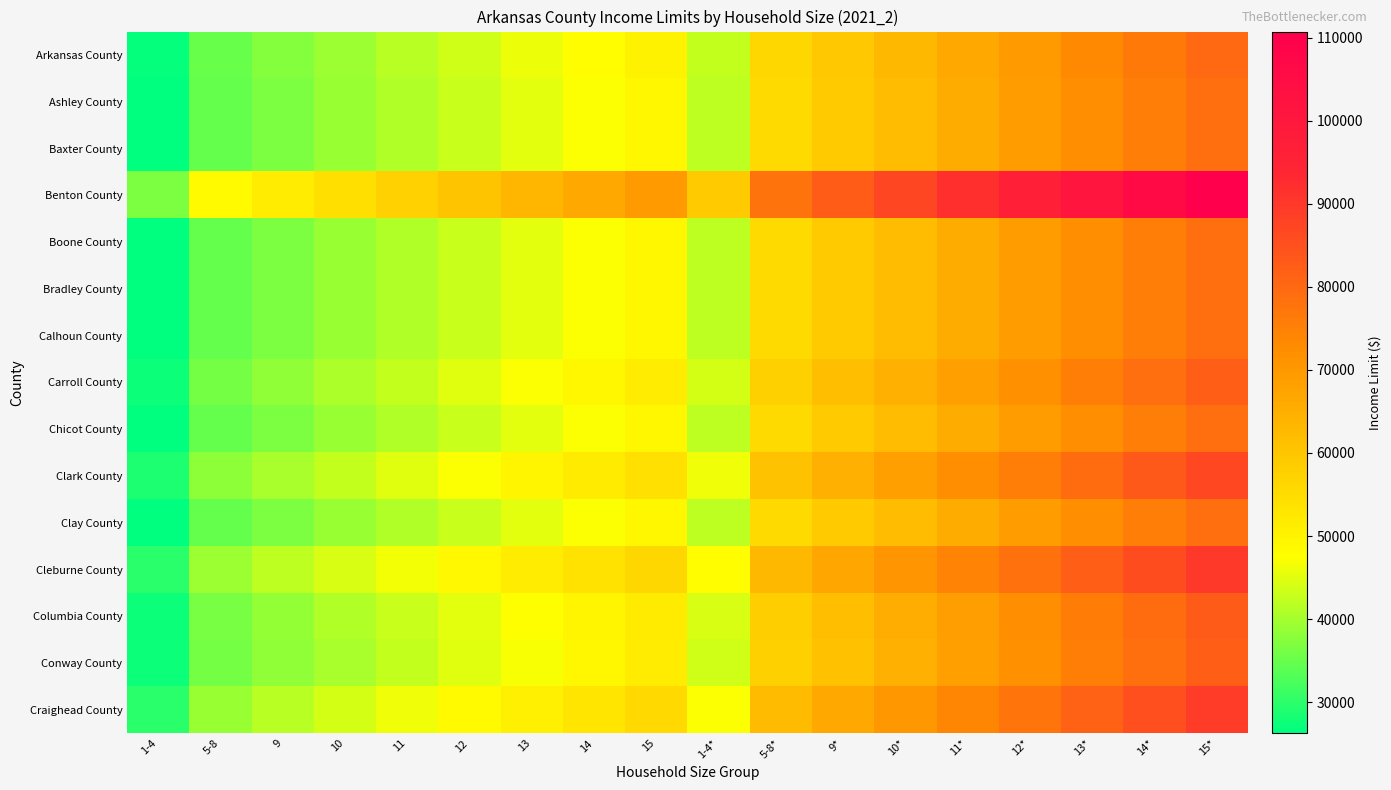

Which label corresponds to the smallest value in the chart?

1-4